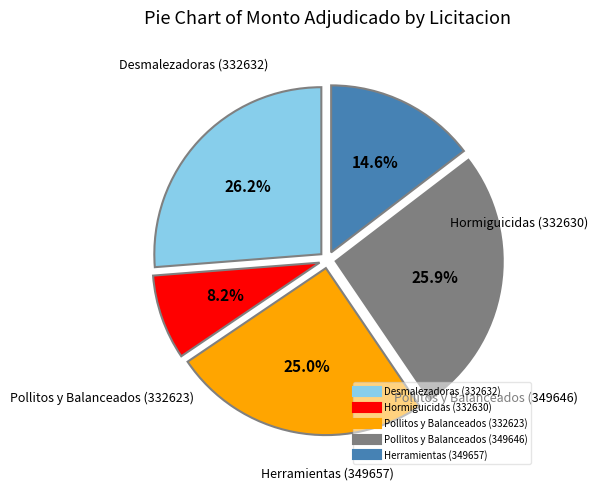

The Pollitos y Balanceados (349646) slice represents 26% of the pie. True or false?

True